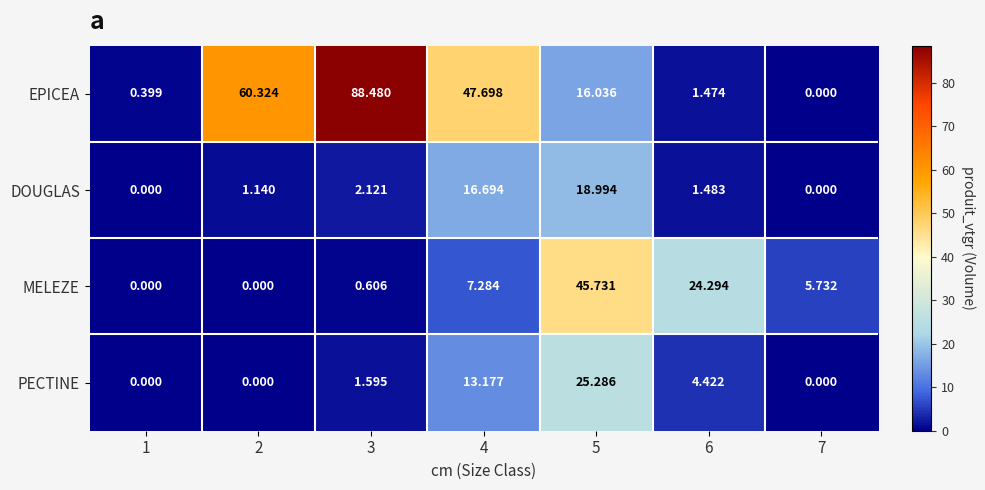

Which series has the widest spread of values?

EPICEA